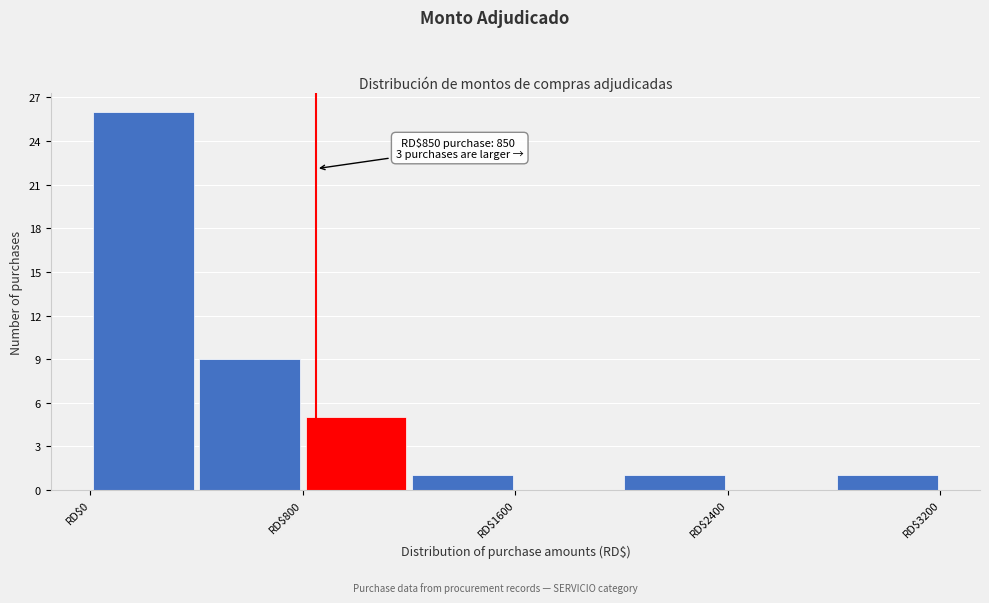

Which range on the x-axis has the tallest bar?

0 to 400